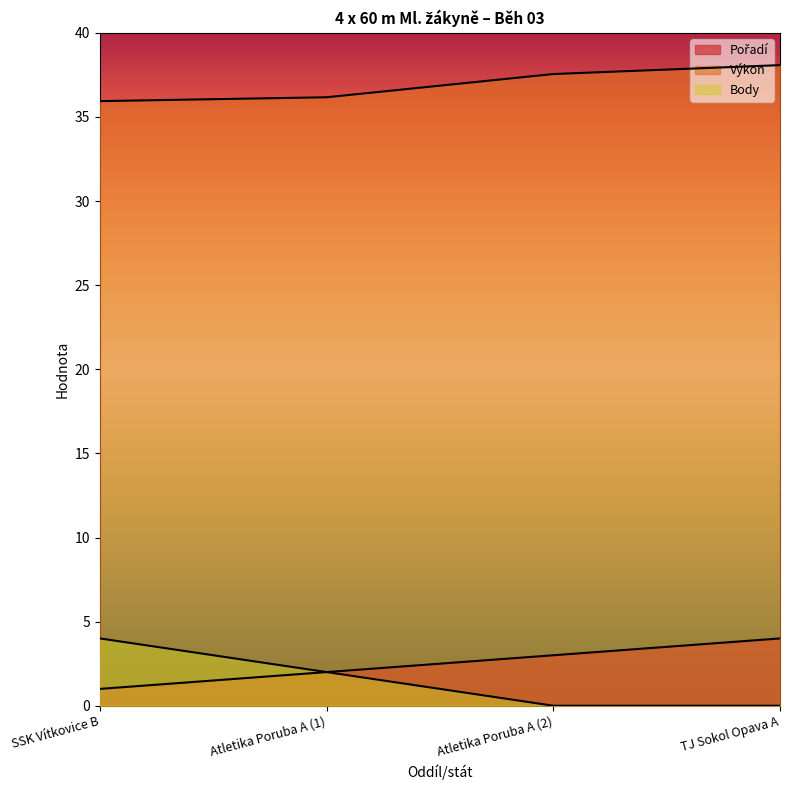

Which series has the widest spread of values?

Body